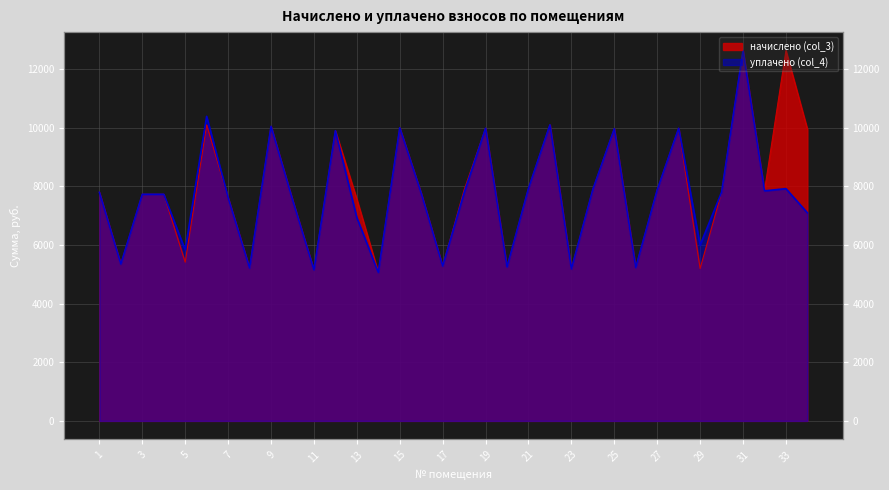

True or false: уплачено (col_4) and начислено (col_3) intersect in this chart.

False